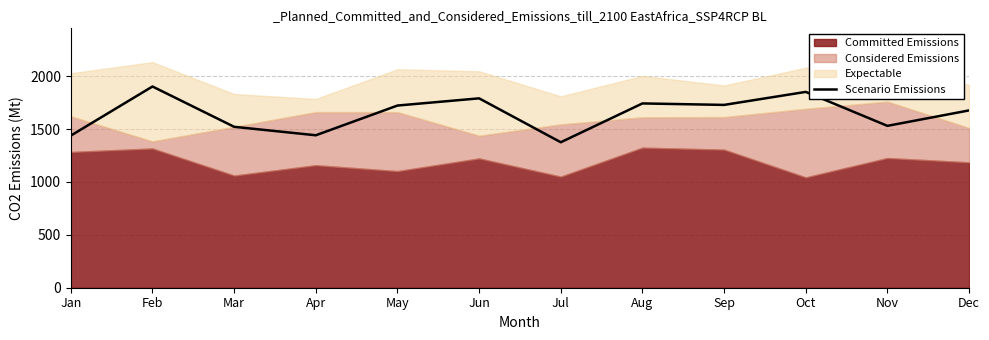

Reading left to right, extract all data points from this chart.

Jan=1438	Feb=1902	Mar=1521	Apr=1441	May=1722	Jun=1790	Jul=1375	Aug=1742	Sep=1728	Oct=1851	Nov=1530	Dec=1676